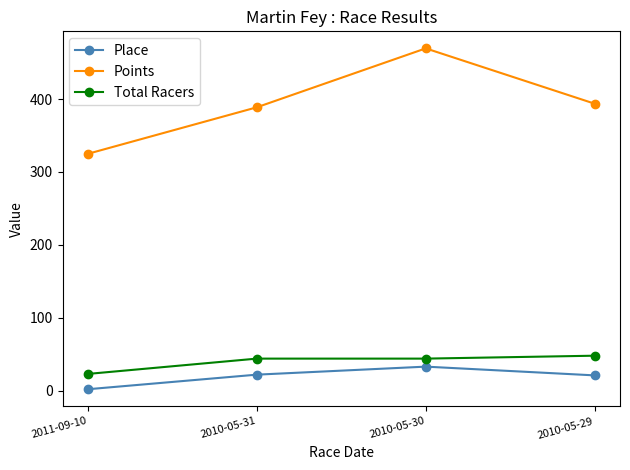

What is the difference between the highest and lowest values at 2010-05-29?

372.7